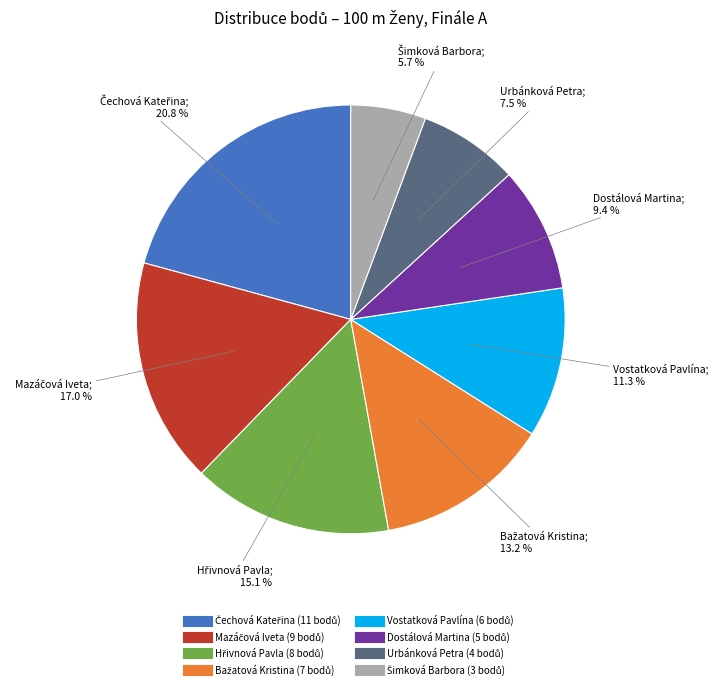

True or false: Vostatková Pavlína accounts for 3% of the total.

False